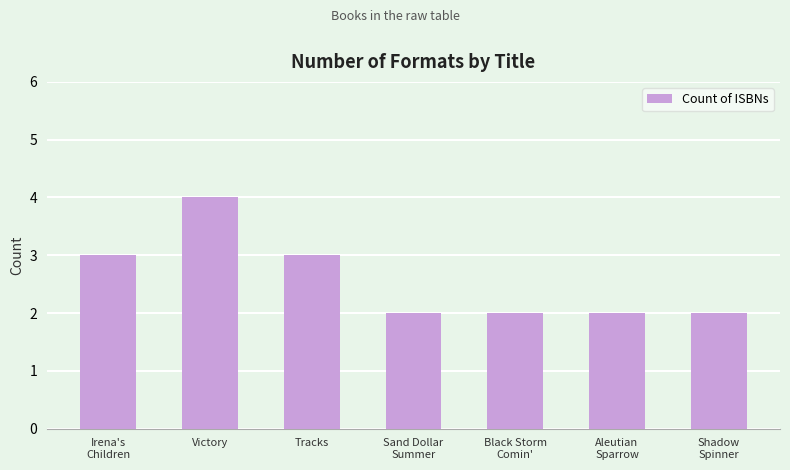

Read the value at Shadow
Spinner.

2